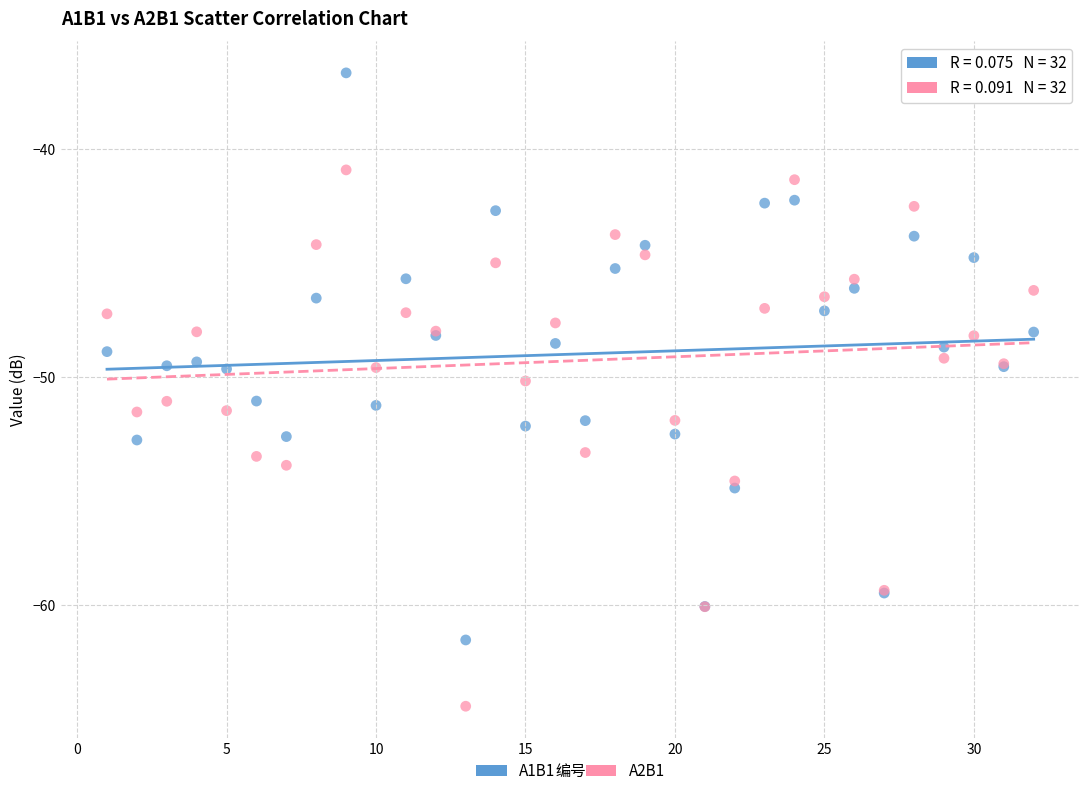

Which series contains the highest Y value?

A1B1